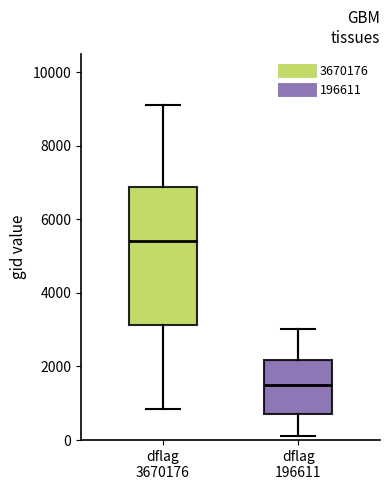

Which box is the tallest, from its lower edge to its upper edge?

dflag 3670176